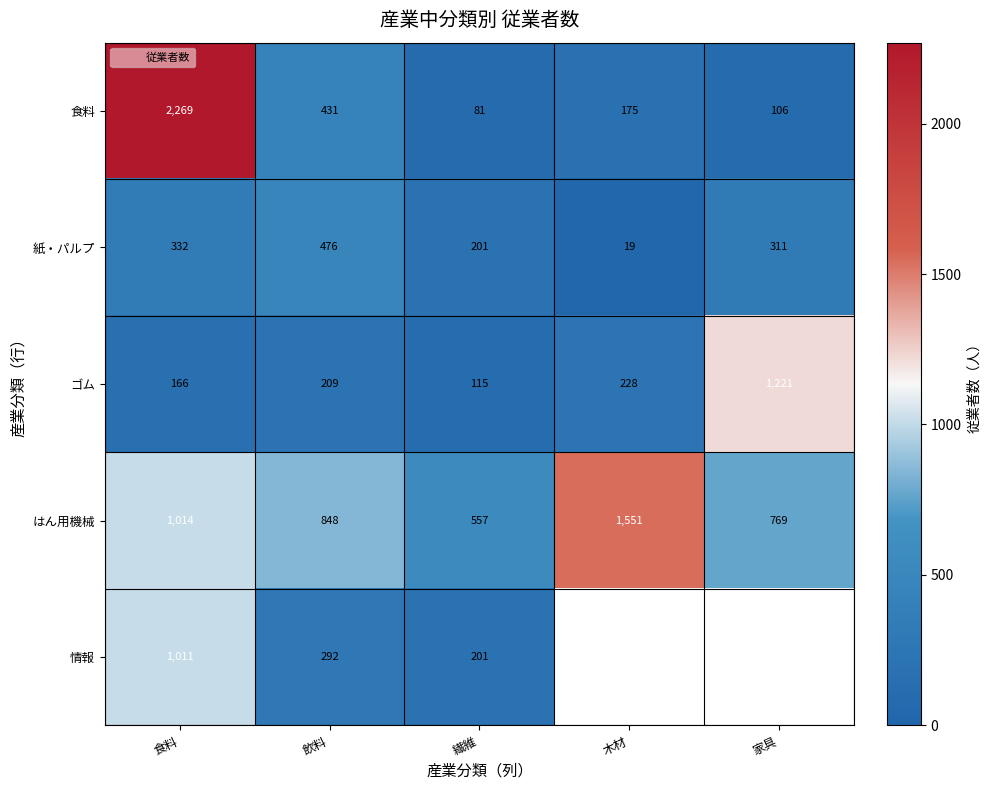

True or false: 紙・パルプ has a value of 201.0 at 繊維.

True